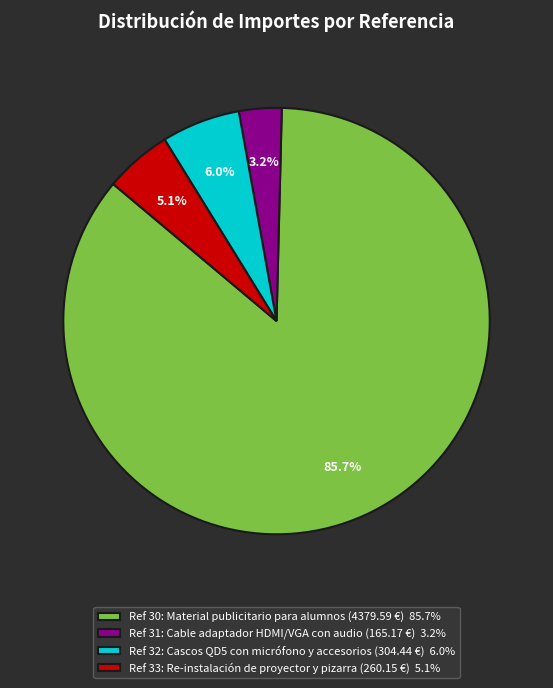

What is the smallest slice in the pie chart?

Ref 31: Cable adaptador HDMI/VGA con audio (165.17 €) 3.2%